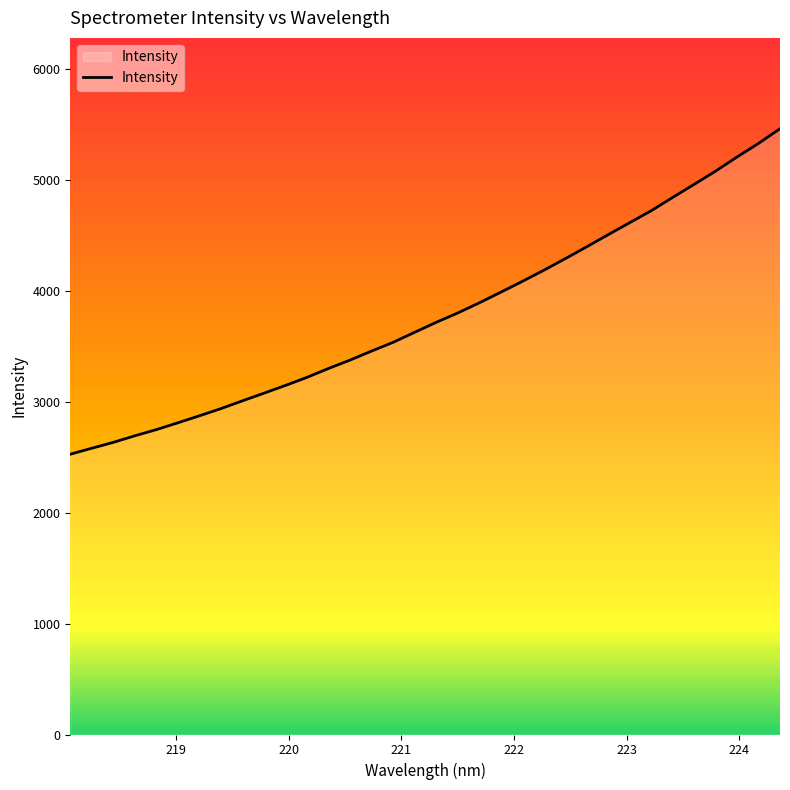

What is the difference between the maximum and minimum values?

2933.8